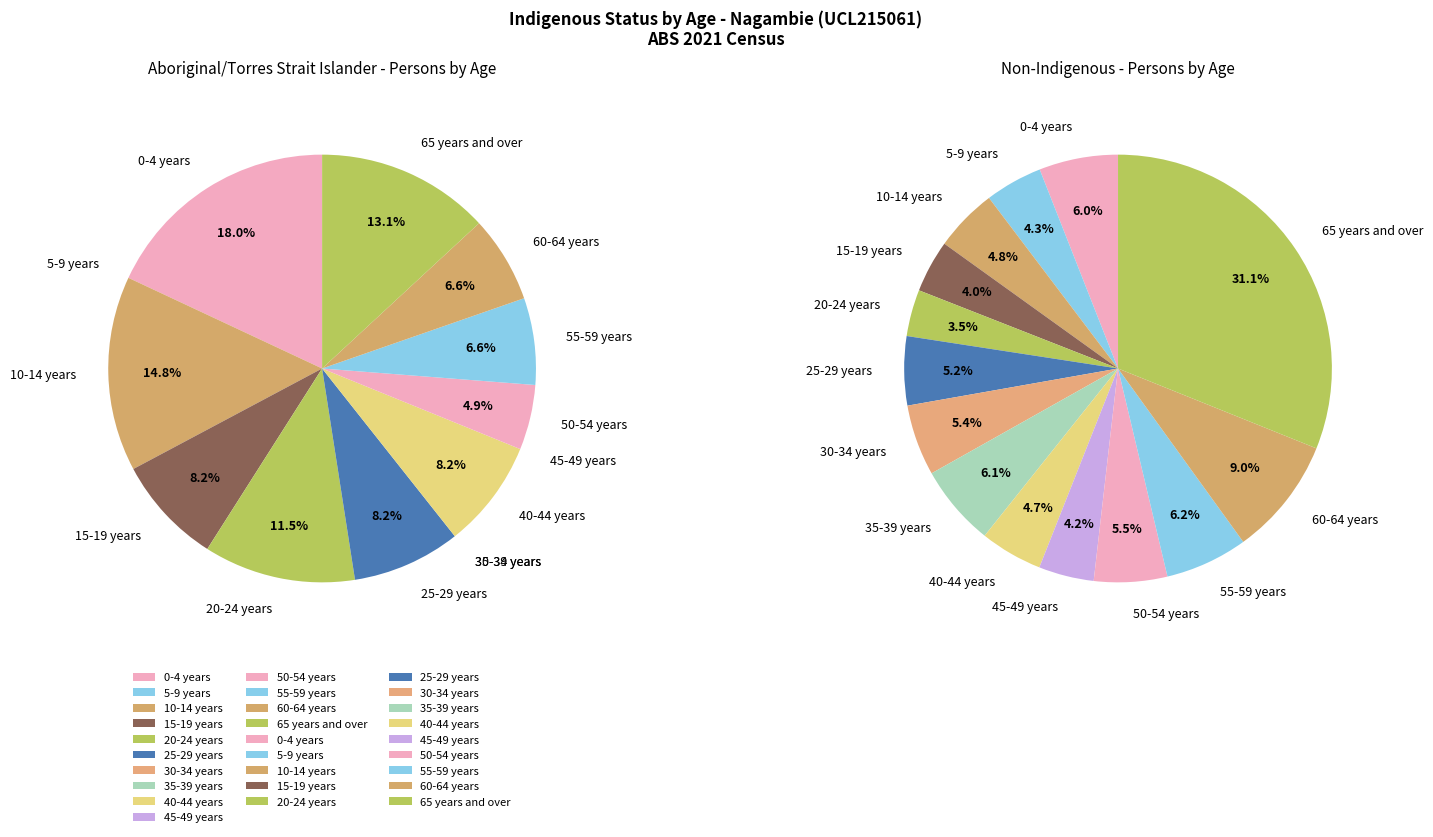

To the nearest percent, what percentage of the pie is 40-44 years?

8%